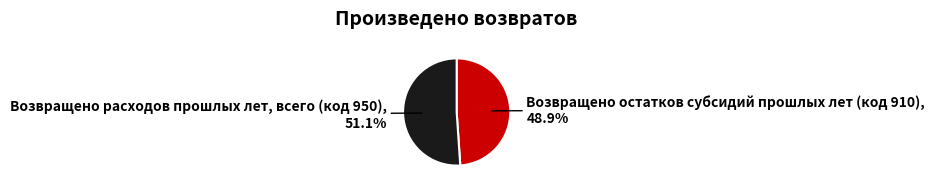

The Возвращено остатков субсидий прошлых лет (код 910) slice represents 55% of the pie. True or false?

False